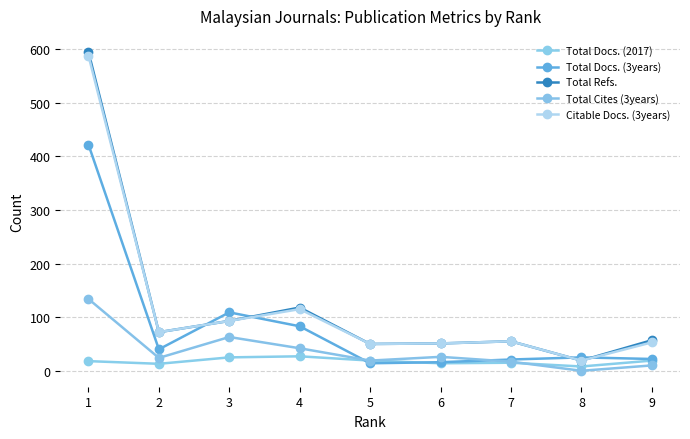

Does the chart have visible grid lines?

Yes